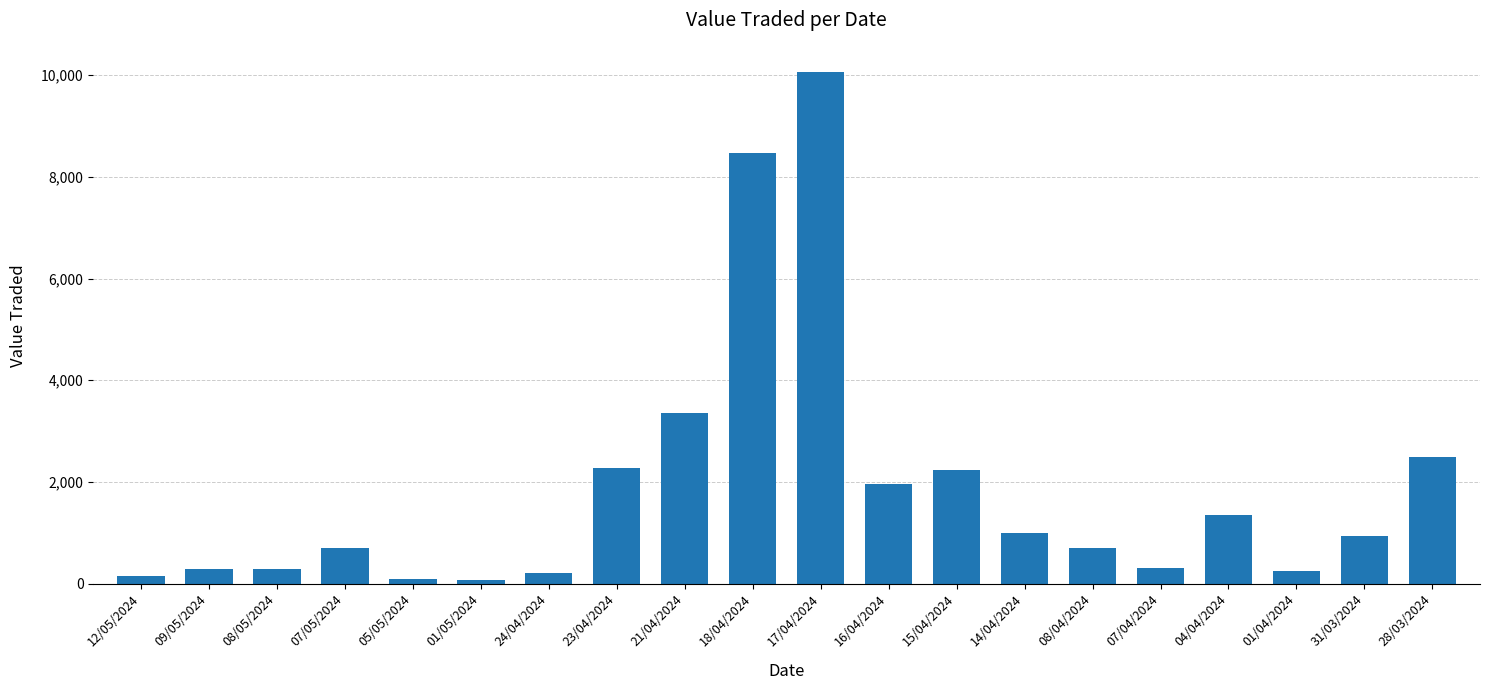

What is the change in value from 07/05/2024 to 28/03/2024?

+1801